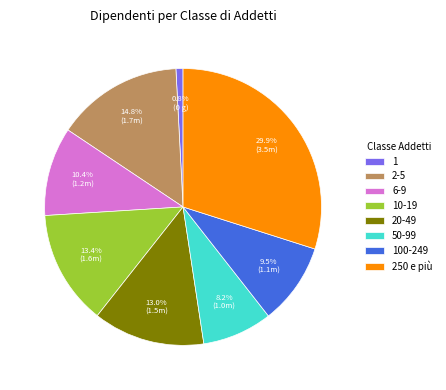

True or false: 1 accounts for 1% of the total.

True